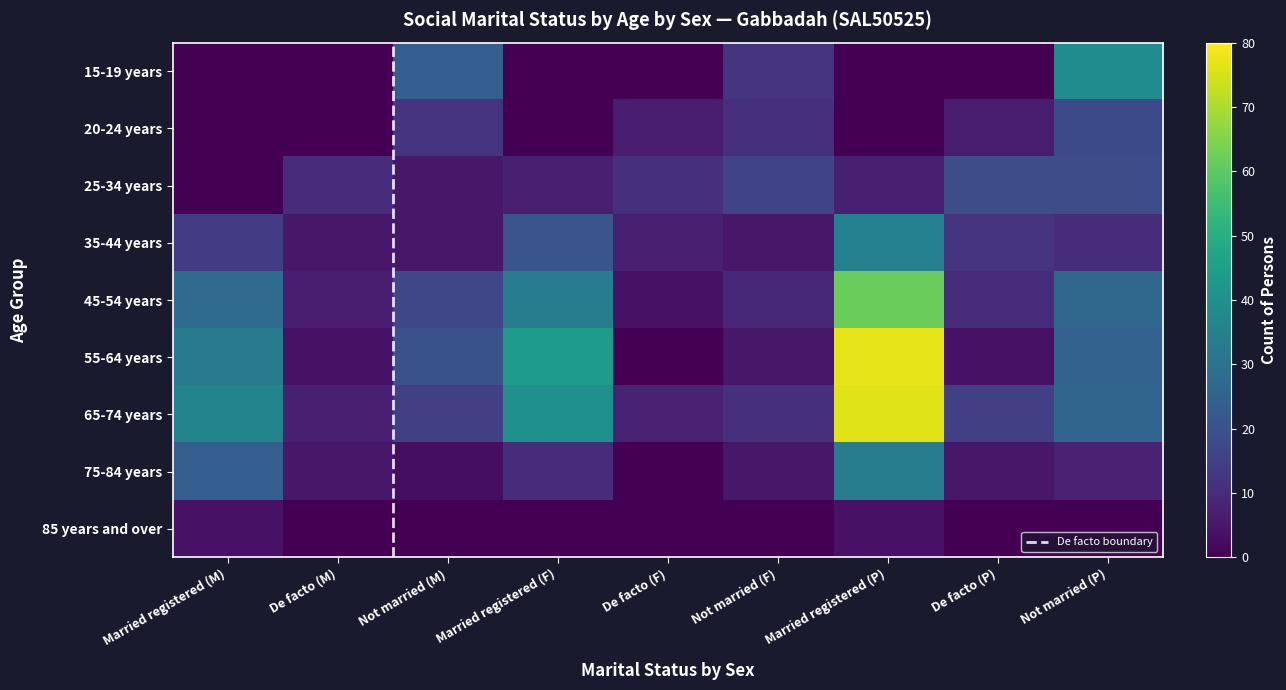

What is the average value of the 65-74 years series?

26